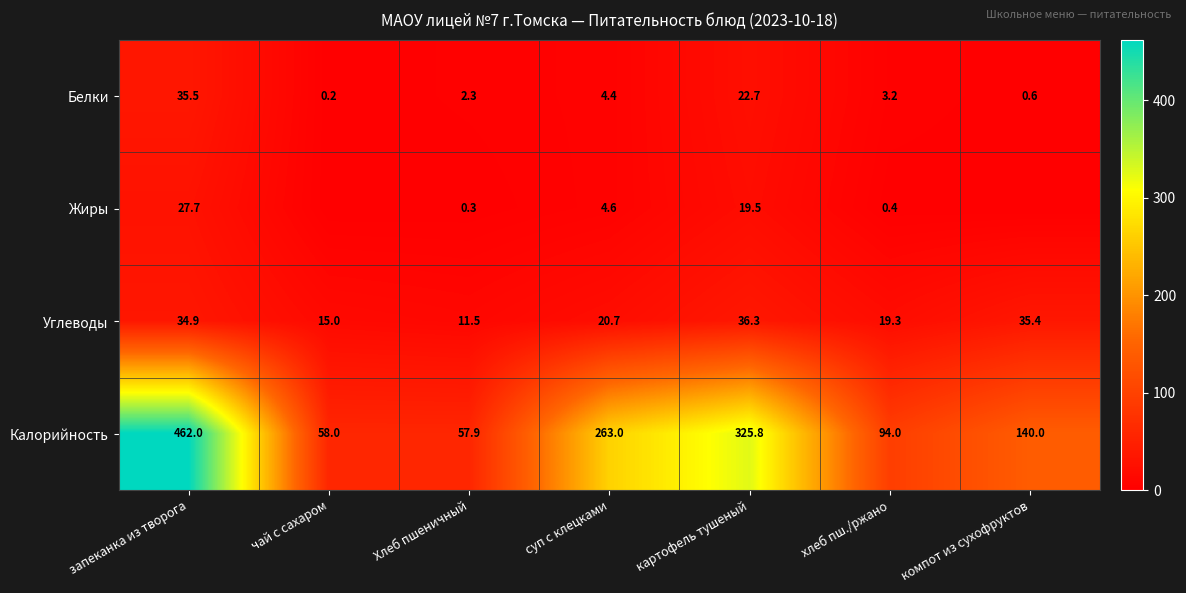

What is the total value across all series at картофель тушеный?

404.3